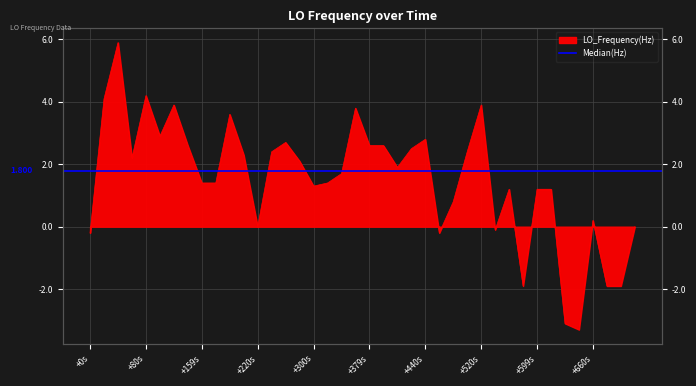

What position from the right is 27?

13